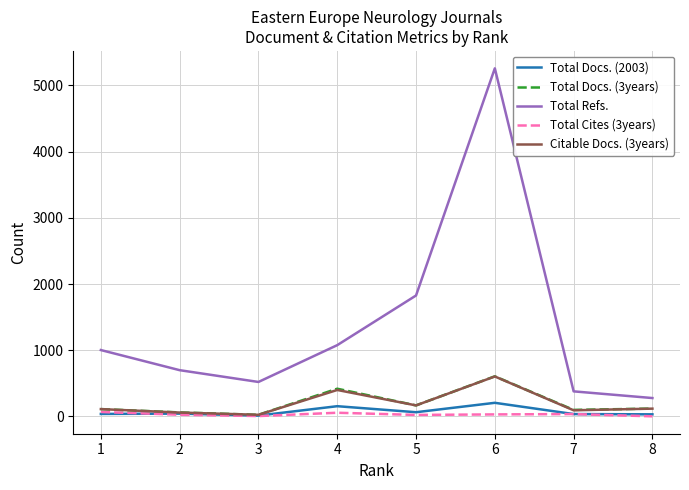

How many lines are shown in the chart?

5